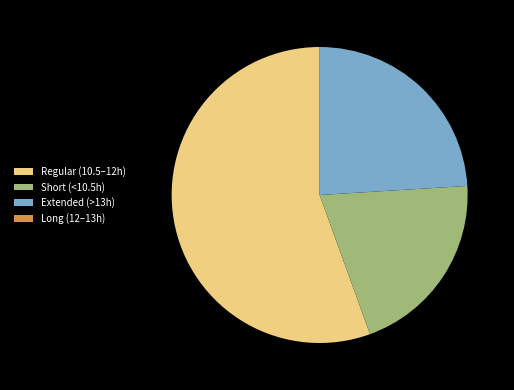

Does Extended (>13h) represent more than half of the total?

No